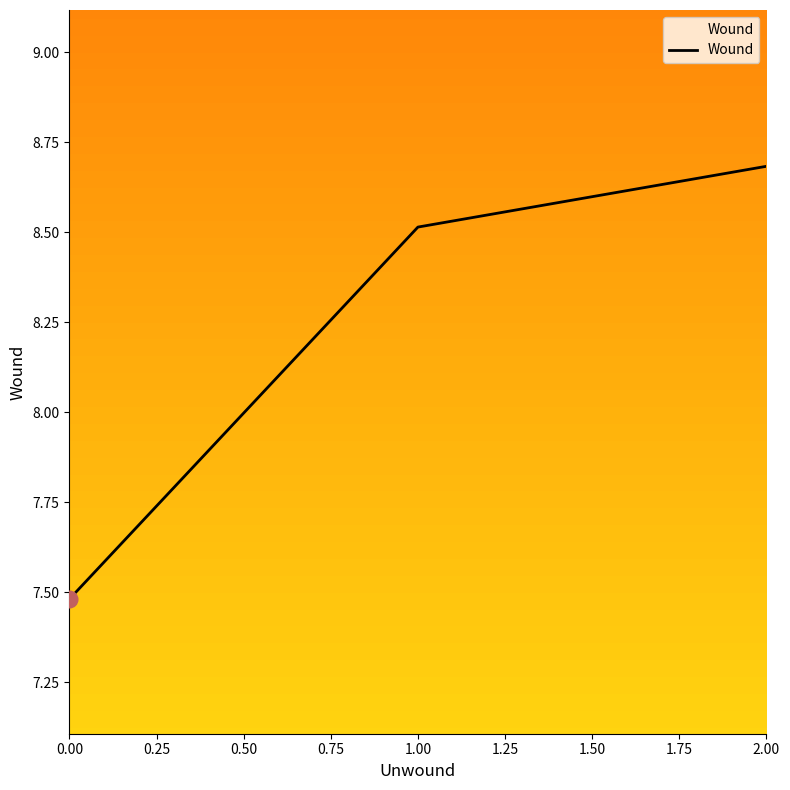

What is the maximum value shown in the chart?

8.7